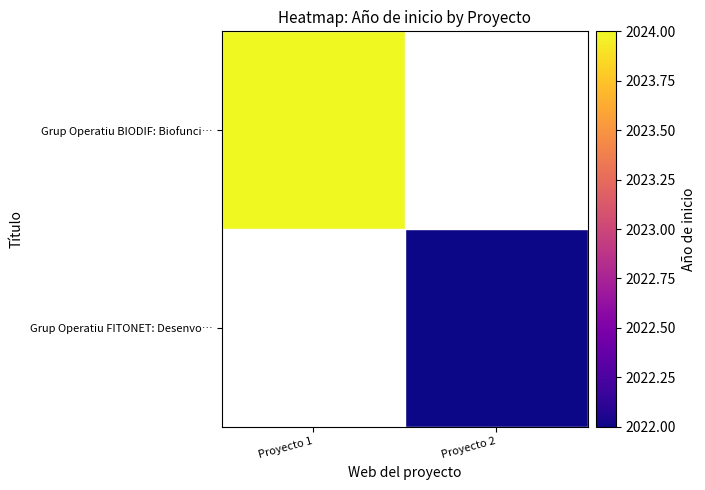

How many positive values does the Grup Operatiu FITONET: Desenvo… series have?

1